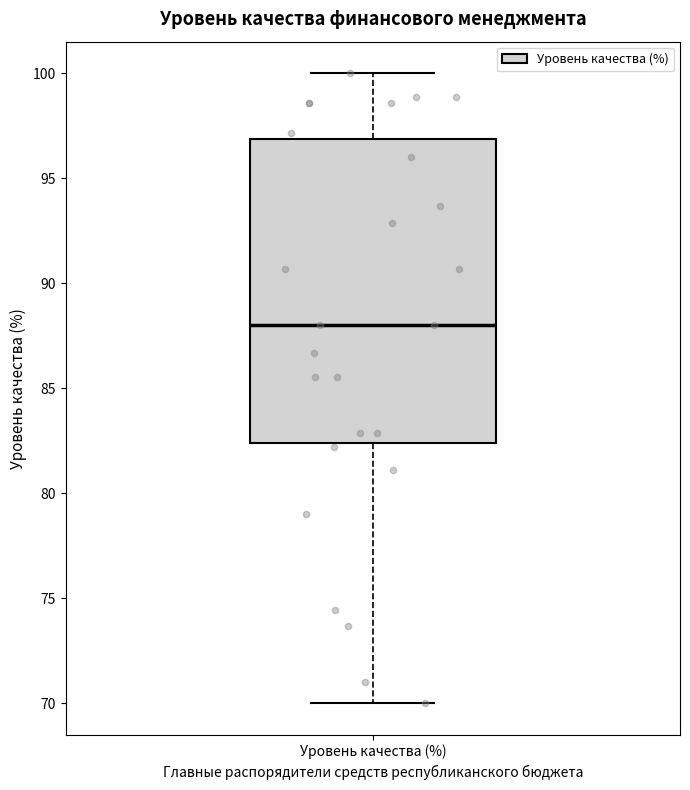

Read this box plot against the y-axis: the position of the median line, the range covered by the box, and the ends of both whiskers. The values are not printed on the chart, so give them approximately, as read against the axis.

median 88.0, box 82.5 to 97.0, whiskers 70.0 to 100.0